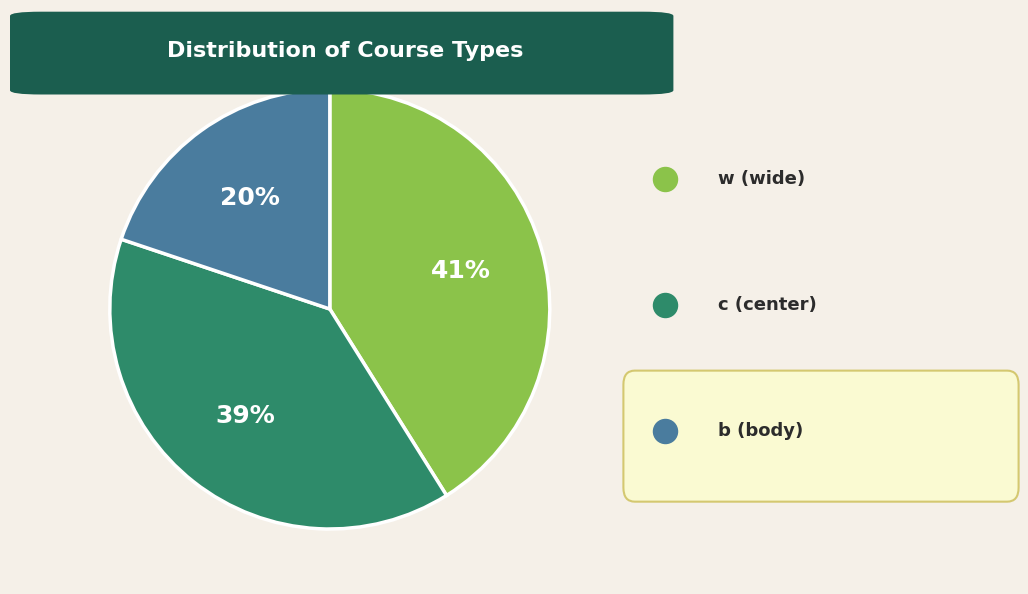

To the nearest percent, what is the combined percentage of c and w?

80%